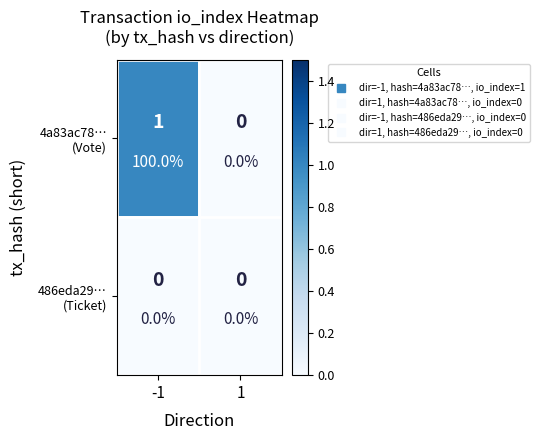

At which category is the sum across all series the highest?

-1